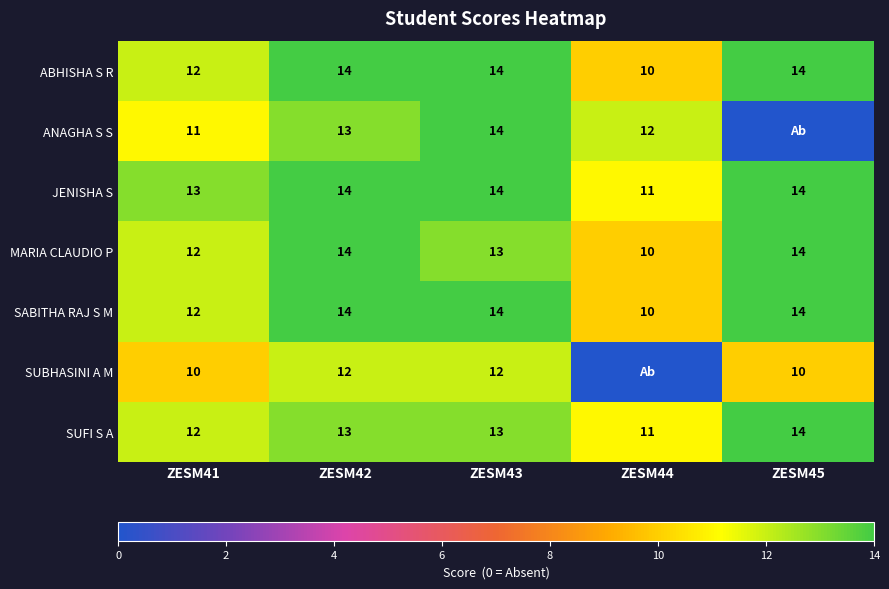

What is the difference between the maximum and minimum values in the SABITHA RAJ S M series?

4